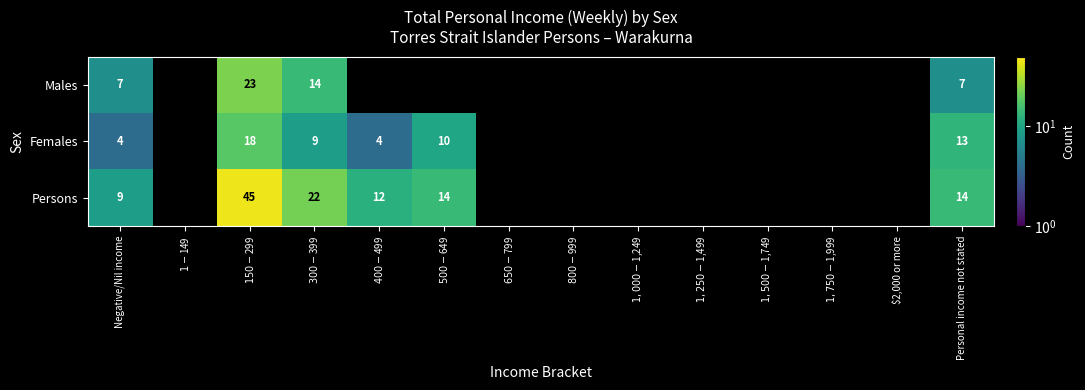

At Negative/Nil income, list the series in order from smallest to largest.

Females, Males, Persons